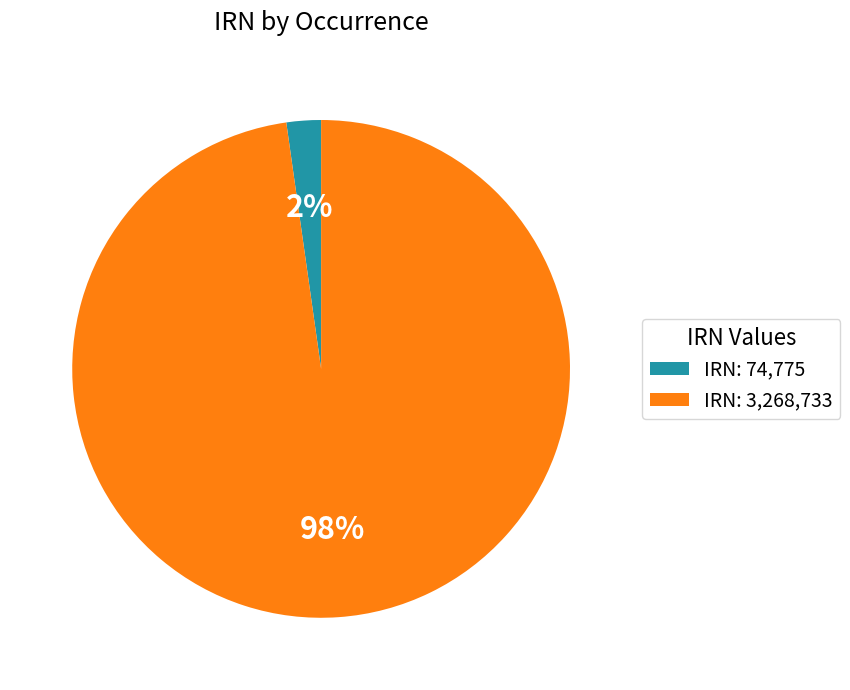

What is the largest slice in the pie chart?

IRN: 3,268,733